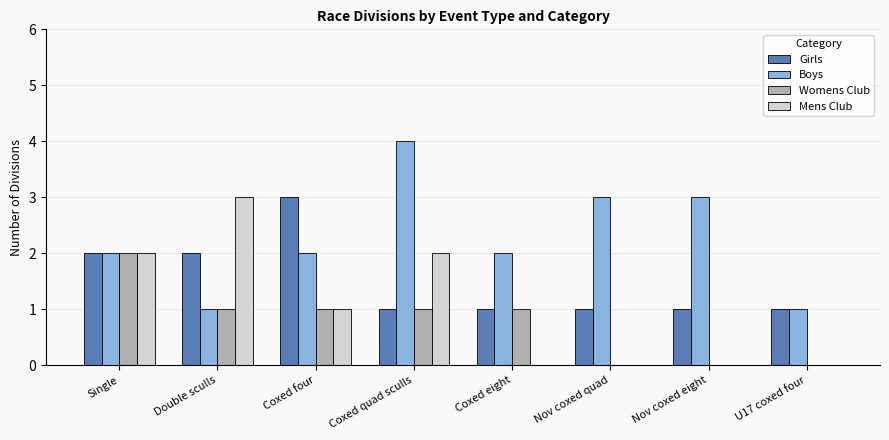

How many data points does each series have?

8